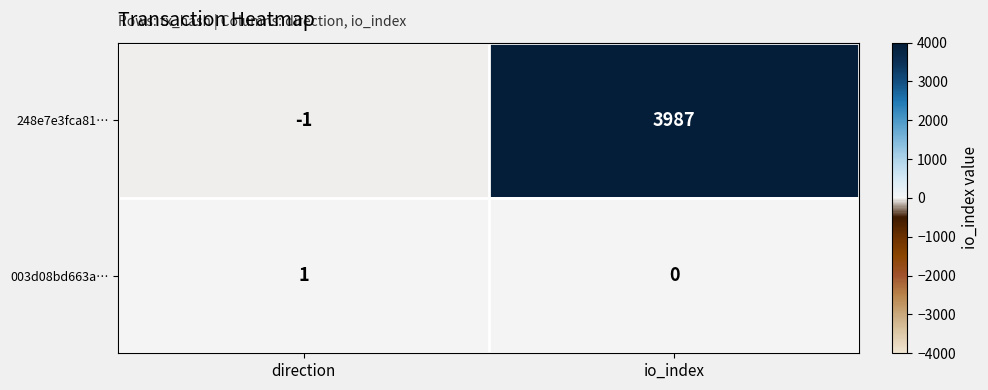

Rank the series at io_index from lowest to highest value.

003d08bd663a…, 248e7e3fca81…